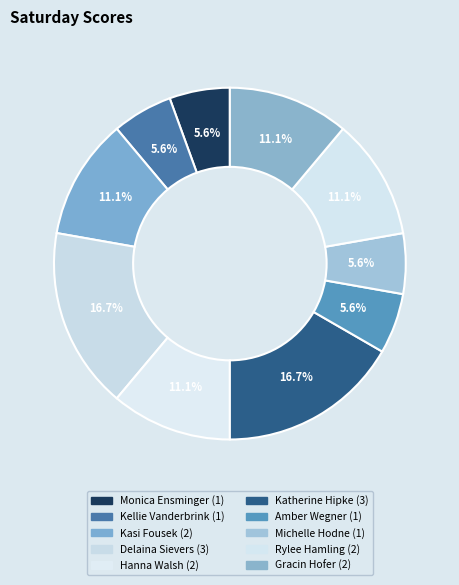

Count the number of slices in the pie.

10